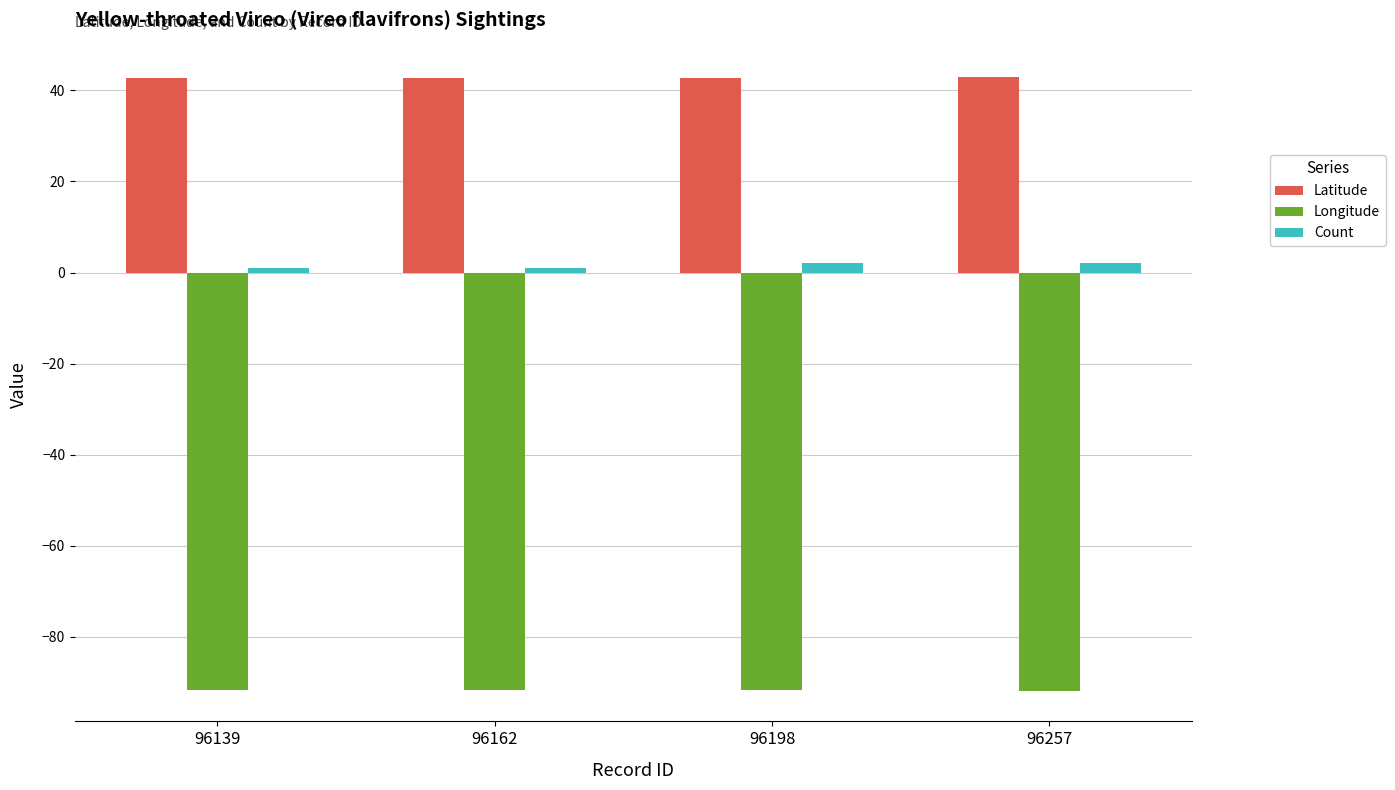

List the series in order of their peak value, highest first.

Latitude, Count, Longitude